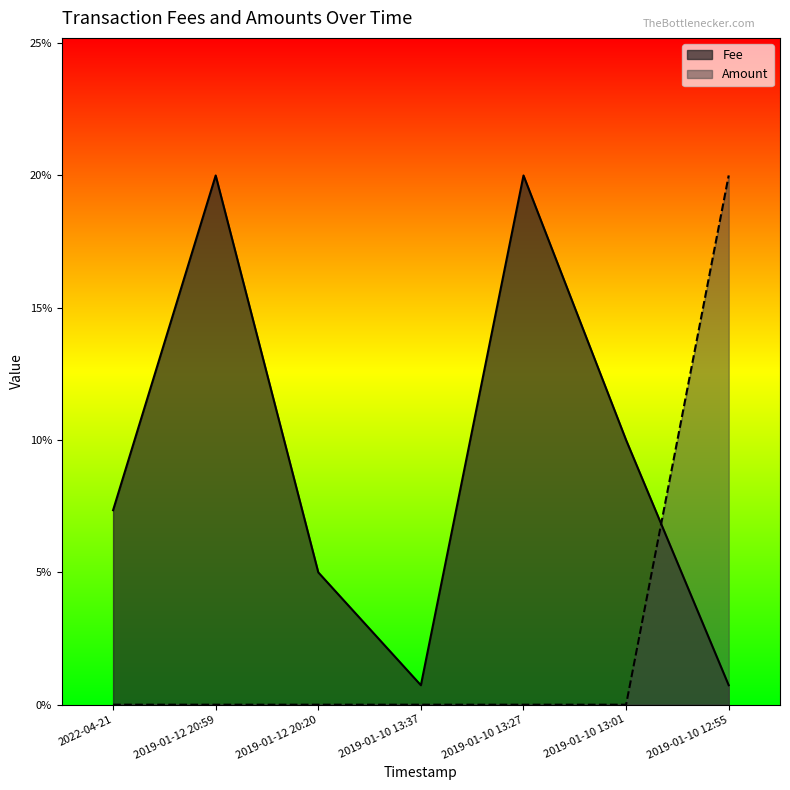

At which category does the chart reach its peak across all series?

2019-01-12 20:59